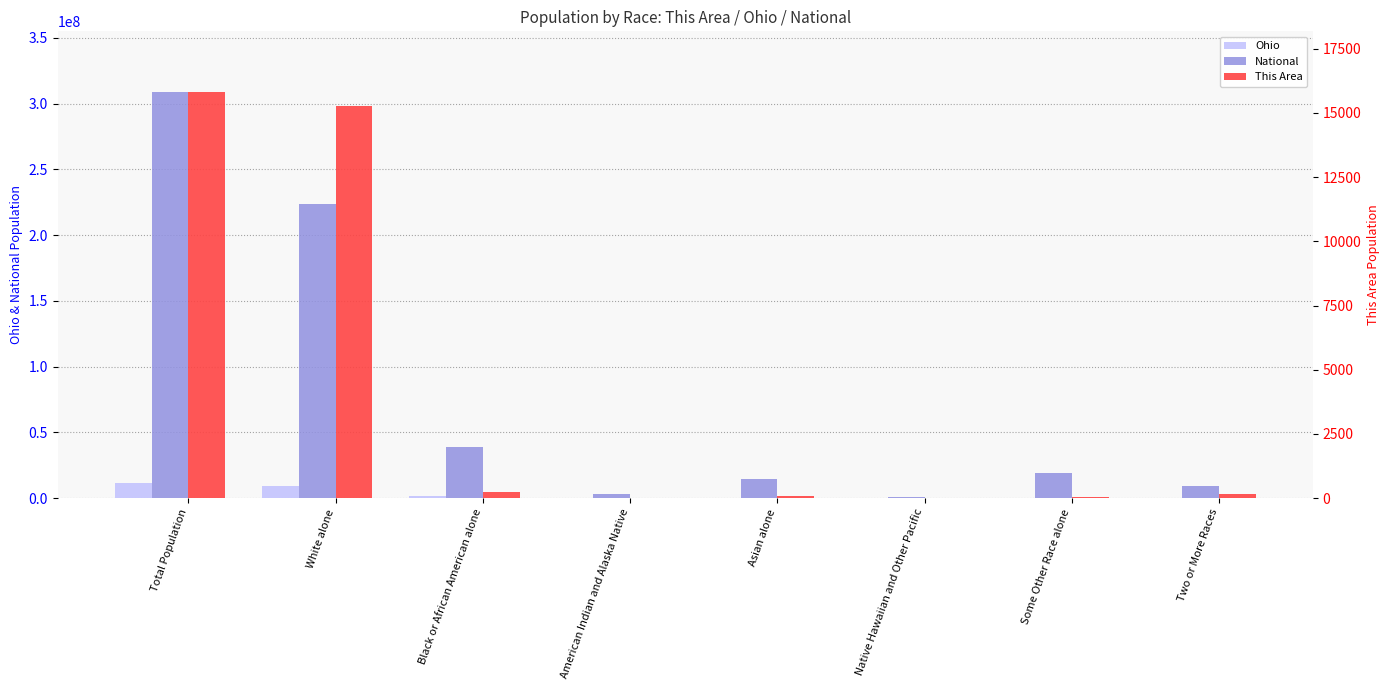

At which label is National closest to 154642775?

White alone